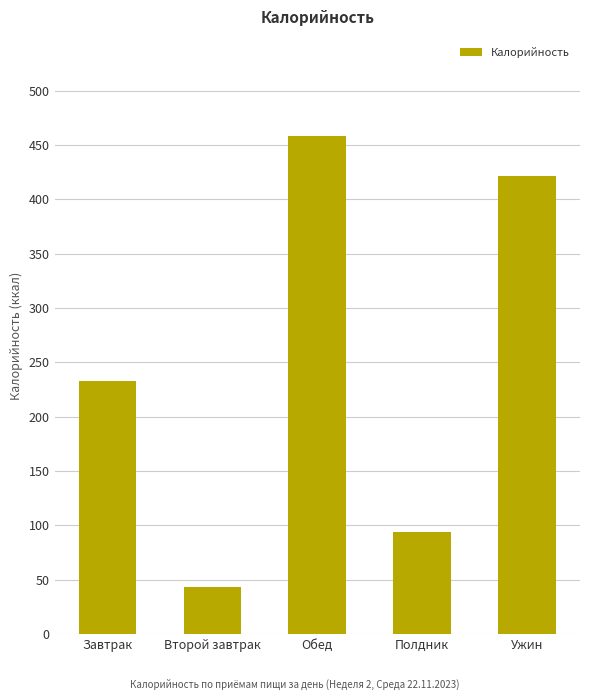

Reading left to right, what are all the values shown in this chart?

233.0	43.3	457.9	93.6	421.0